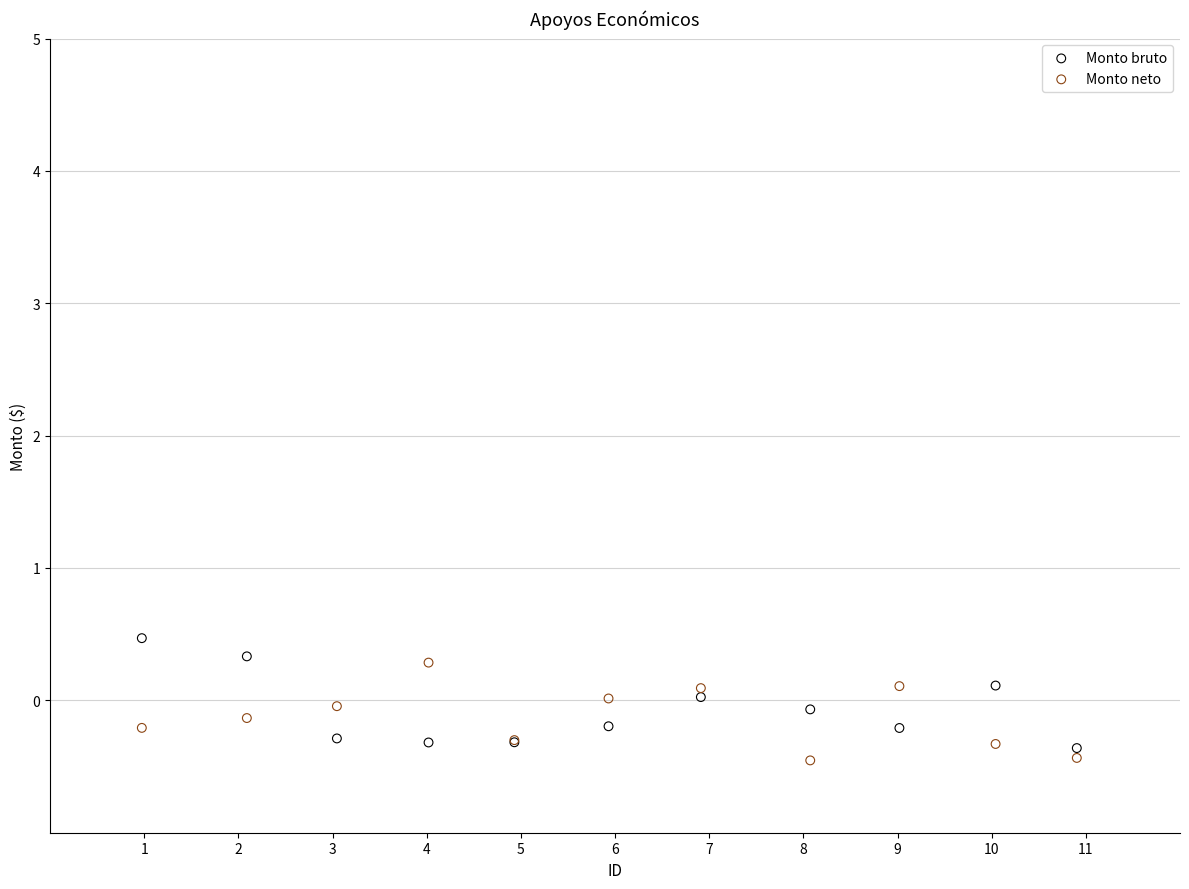

What is the X range (max minus min) for the scatter plot?

9.9